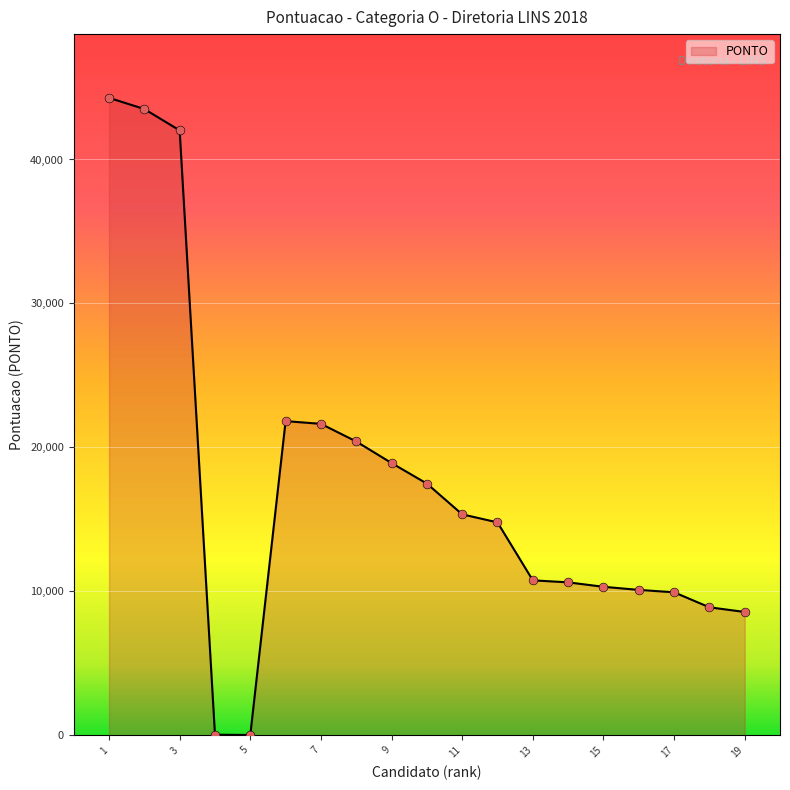

What is the greatest value displayed?

44282.0